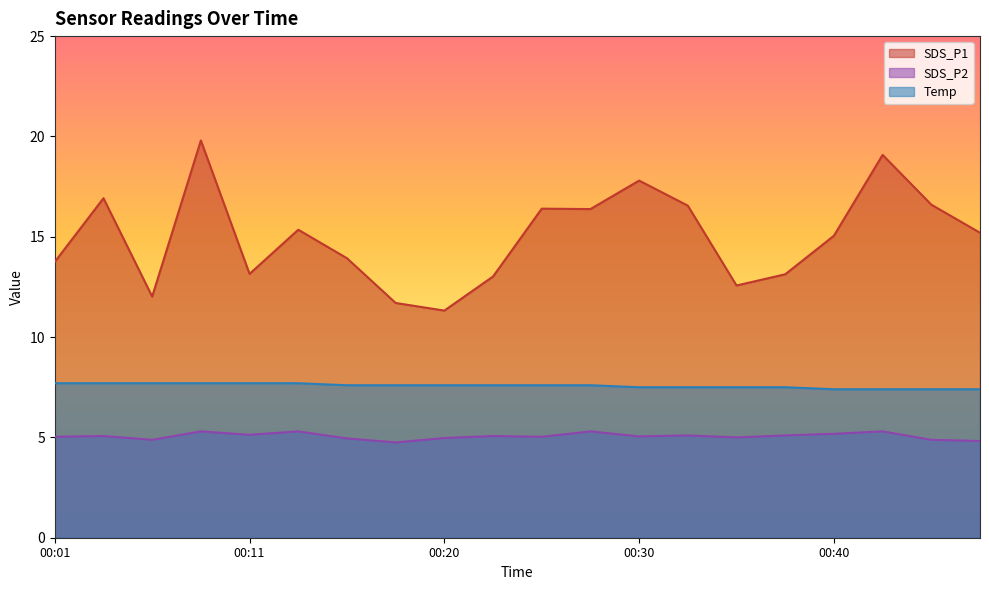

The Temp series shows 2.1 at 00:30. True or false?

False